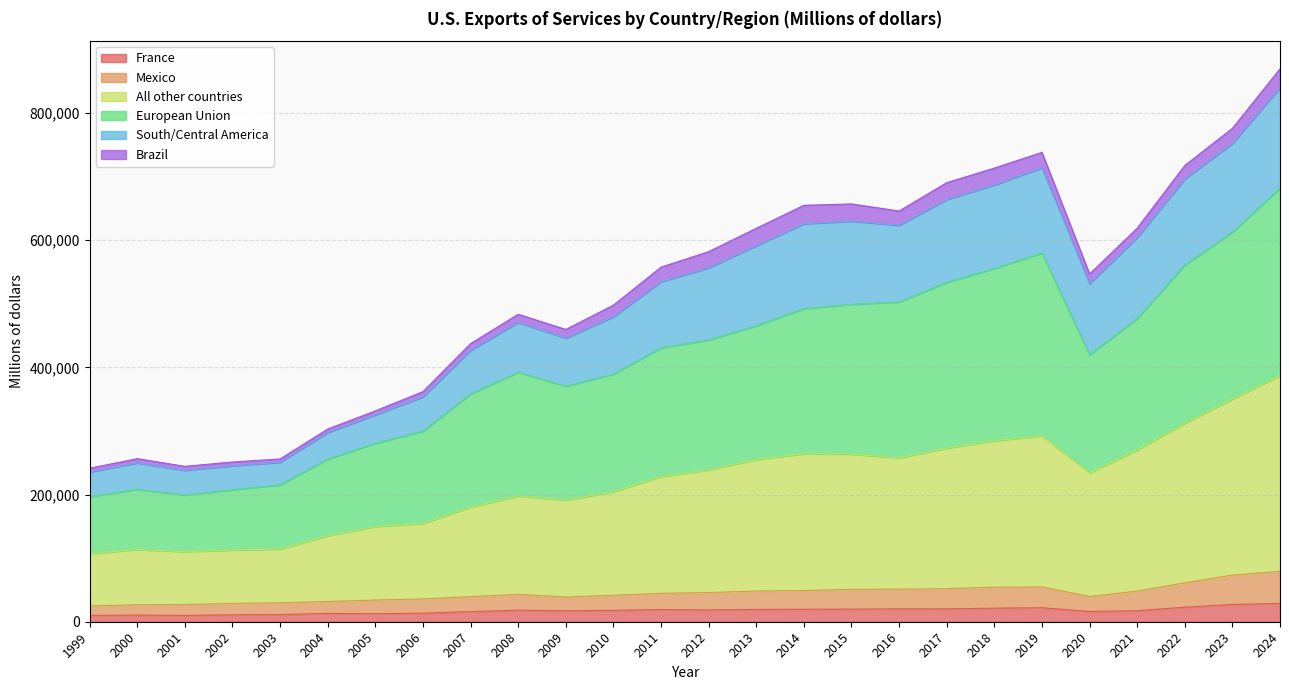

Rank the categories by France value from lowest to highest.

2001, 1999, 2000, 2002, 2003, 2005, 2004, 2006, 2007, 2020, 2009, 2021, 2010, 2008, 2012, 2011, 2013, 2014, 2015, 2016, 2017, 2018, 2019, 2022, 2023, 2024